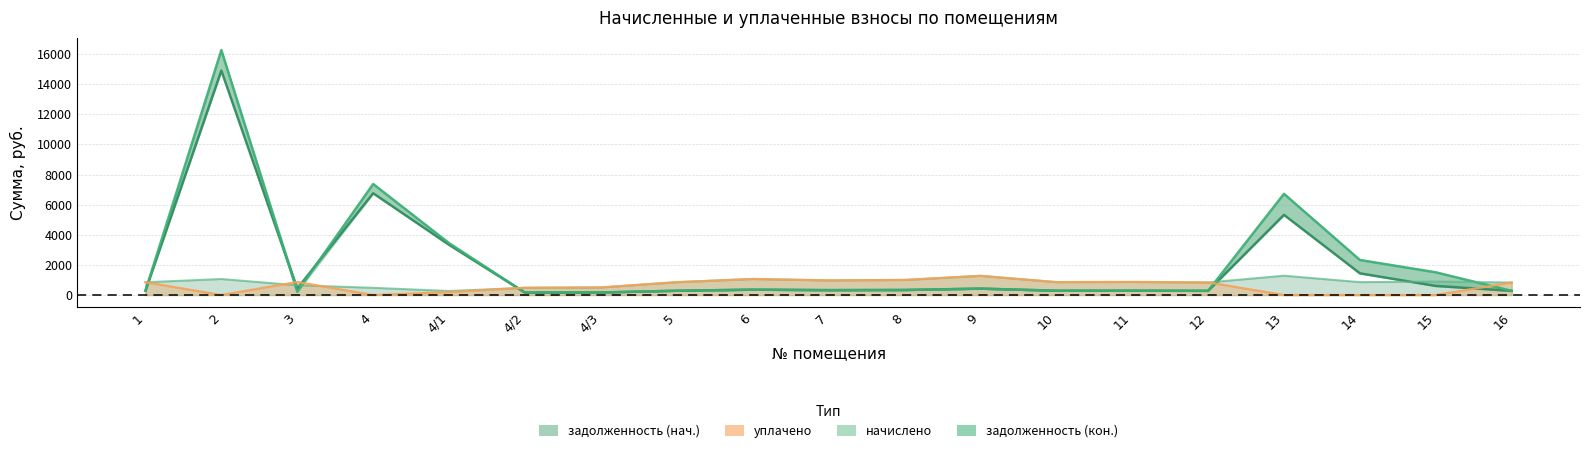

Reading left to right, list all the values displayed in this chart.

задолженность (нач.): 283.7	14899.7	433.4	6756.1	3335.0	161.3	168.5	285.1	355.7	324.7	334.1	425.5	286.6	290.2	279.4	5323.5	1441.1	604.9	277.9
задолженность (кон.): 284.7	16258.0	216.7	7372.1	3444.2	161.3	168.5	285.1	355.7	324.7	334.1	425.5	286.6	290.2	279.4	6719.8	2327.9	1509.1	277.9
начислено: 851.0	1067.0	650.2	483.8	270.9	483.8	505.4	855.4	1067.0	974.2	1002.2	1276.6	859.7	870.5	838.1	1287.4	859.7	896.4	833.8
уплачено: 850.0	0.0	866.9	0.0	196.8	483.8	505.4	855.4	1067.0	974.2	1002.2	1276.6	859.7	870.5	838.1	0.0	0.0	0.0	833.8